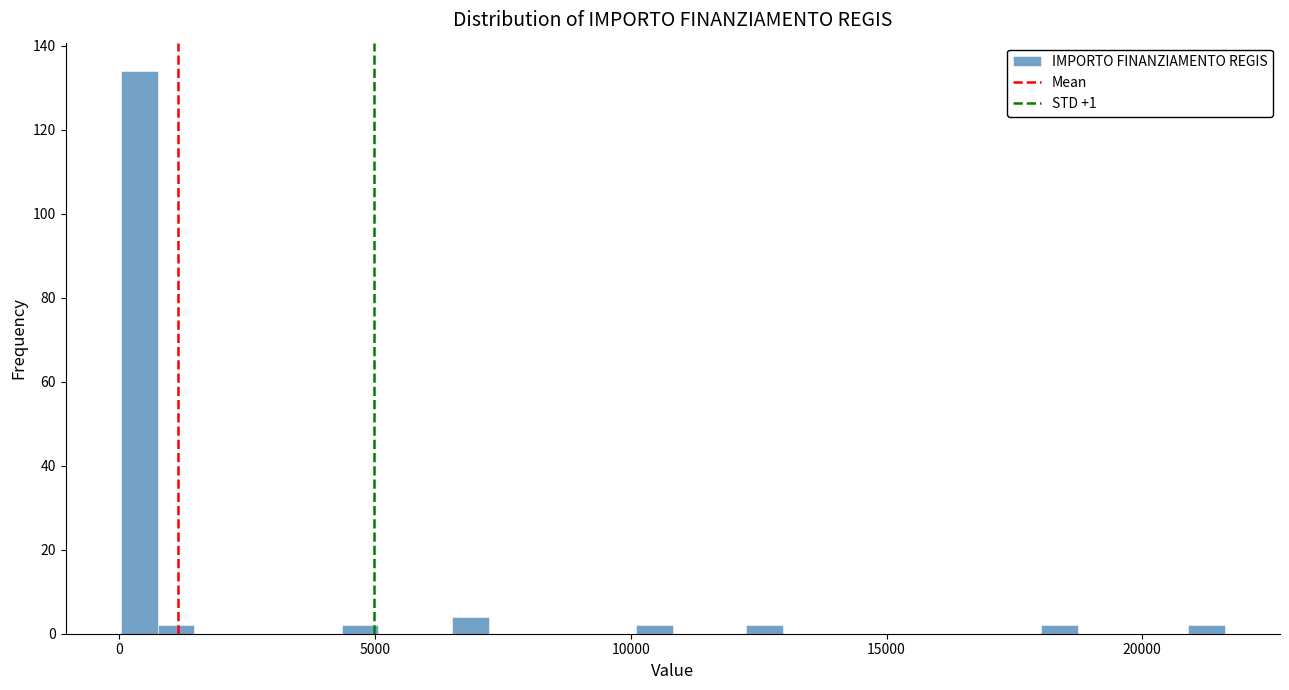

Read against the x-axis, roughly where is the centre of the tallest bar?

500